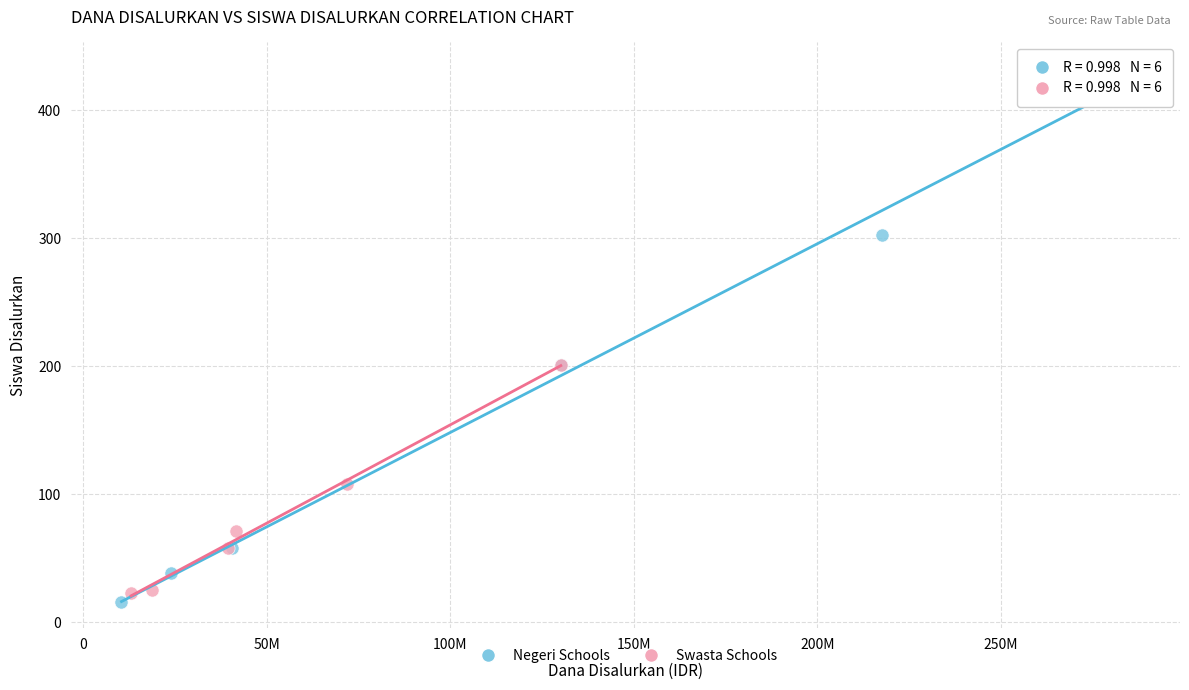

Which series has the widest spread of Y values?

Negeri Schools